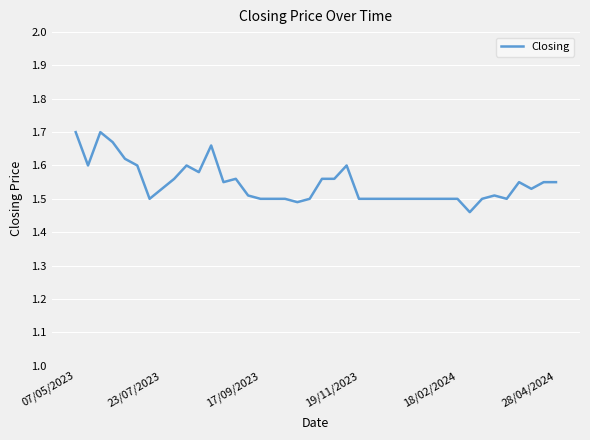

What is the difference between the maximum and minimum values?

0.2